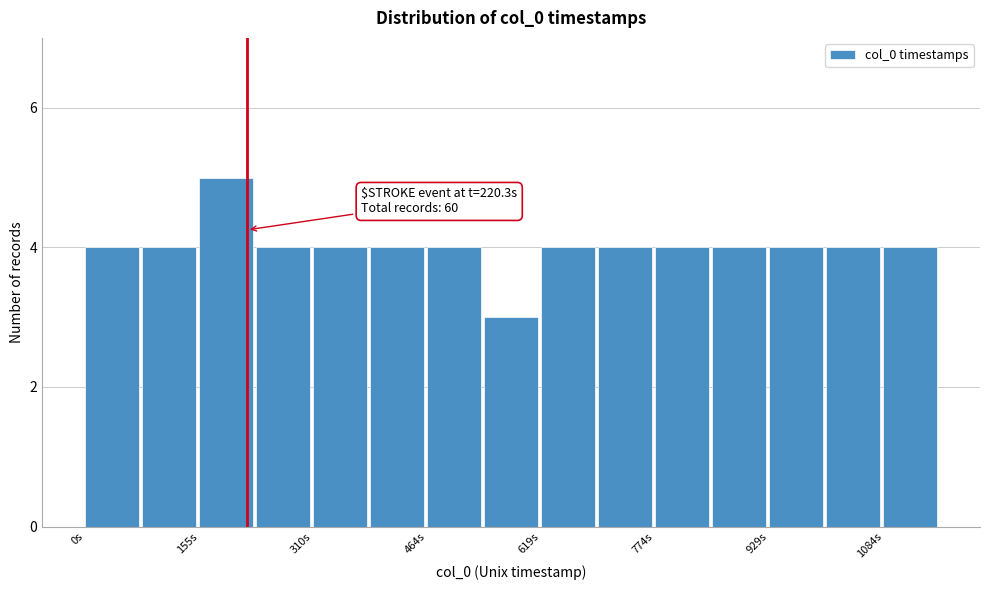

Read against the x-axis, roughly where is the centre of the tallest bar?

200